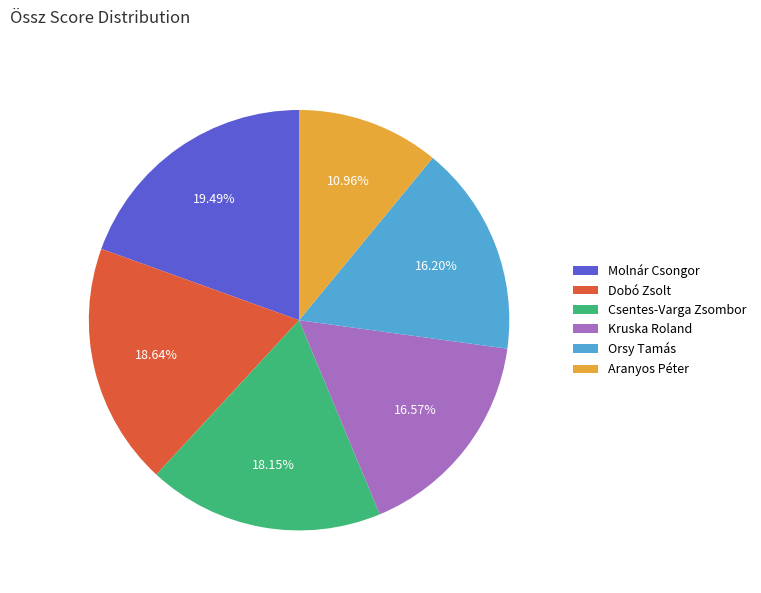

To the nearest percent, what percentage of the pie is Kruska Roland?

17%